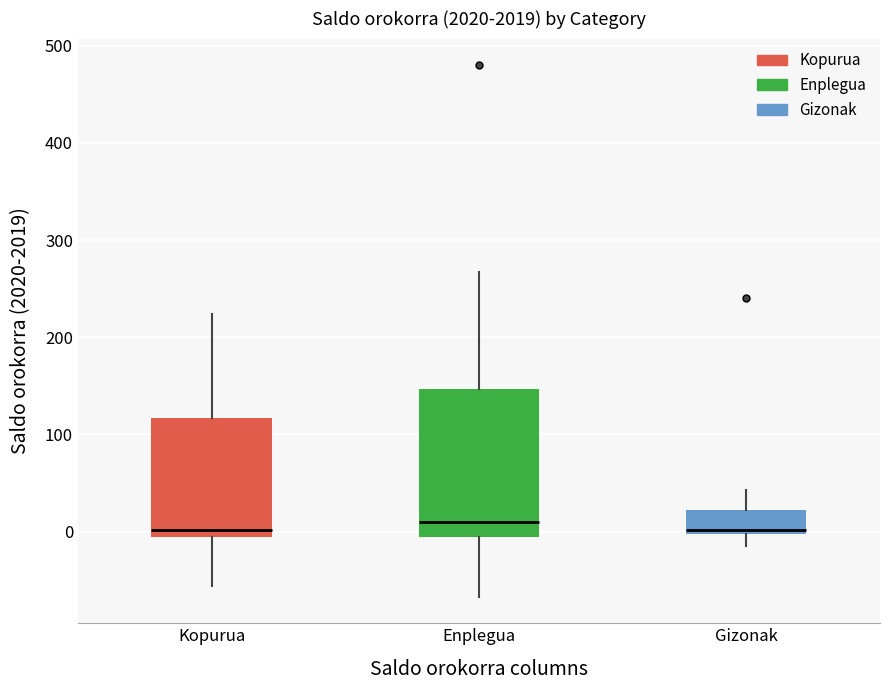

Reading left to right, read every box against the y-axis: the position of its median line, the range the box covers, and the ends of its whiskers. The values are not printed on the chart, so give them approximately, as read against the axis.

Kopurua: median 0, box -10 to 120, whiskers -60 to 220
Enplegua: median 10, box -10 to 150, whiskers -70 to 270
Gizonak: median 0 (just above the box's lower edge), box 0 to 20, whiskers -10 to 40